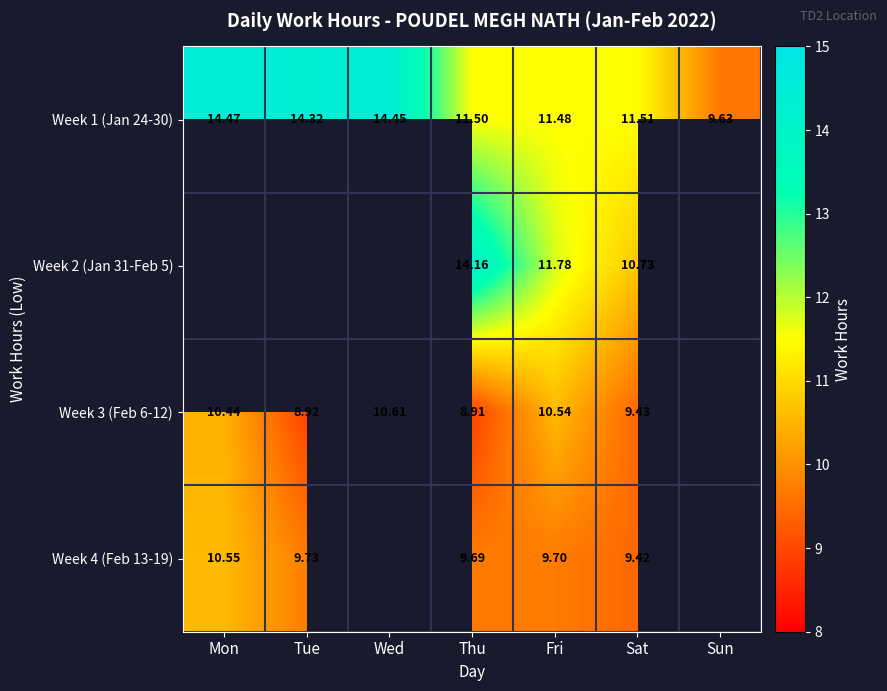

What is the smallest value displayed?

8.9